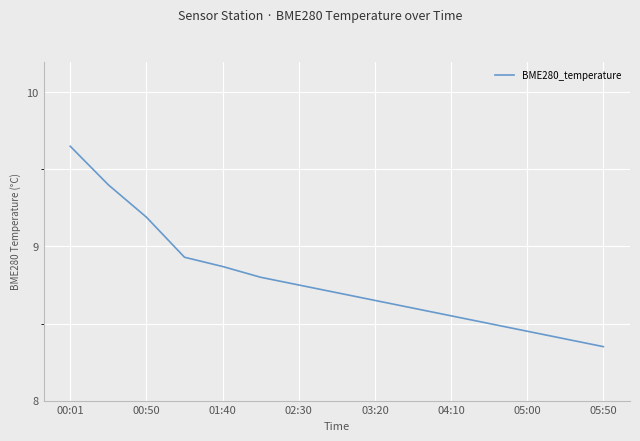

What is the difference between the maximum and minimum values?

1.3